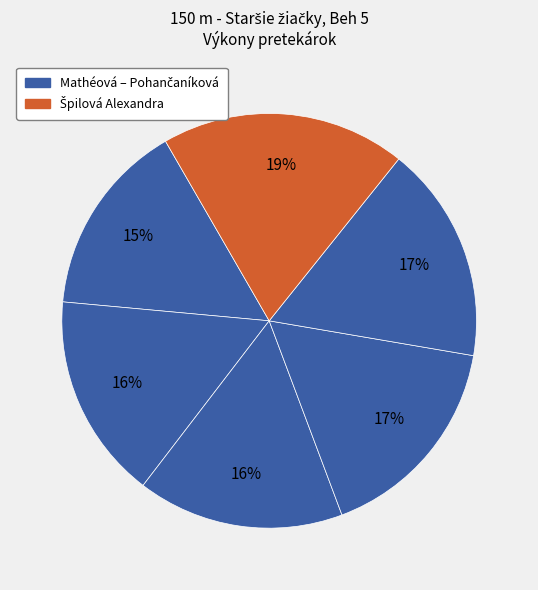

How many segments does this pie chart have?

6